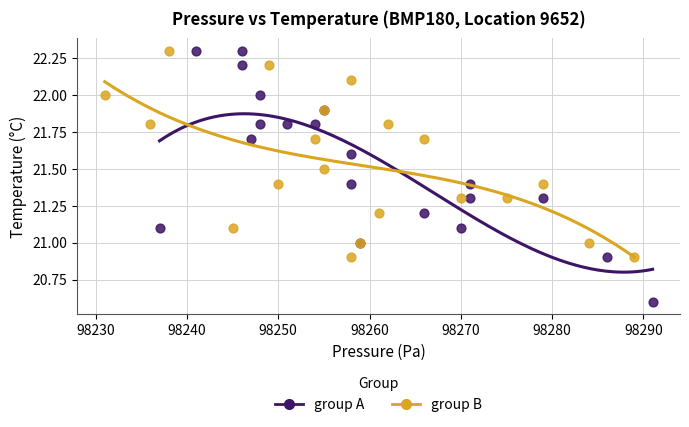

Which series has the largest Y range (max minus min)?

group A